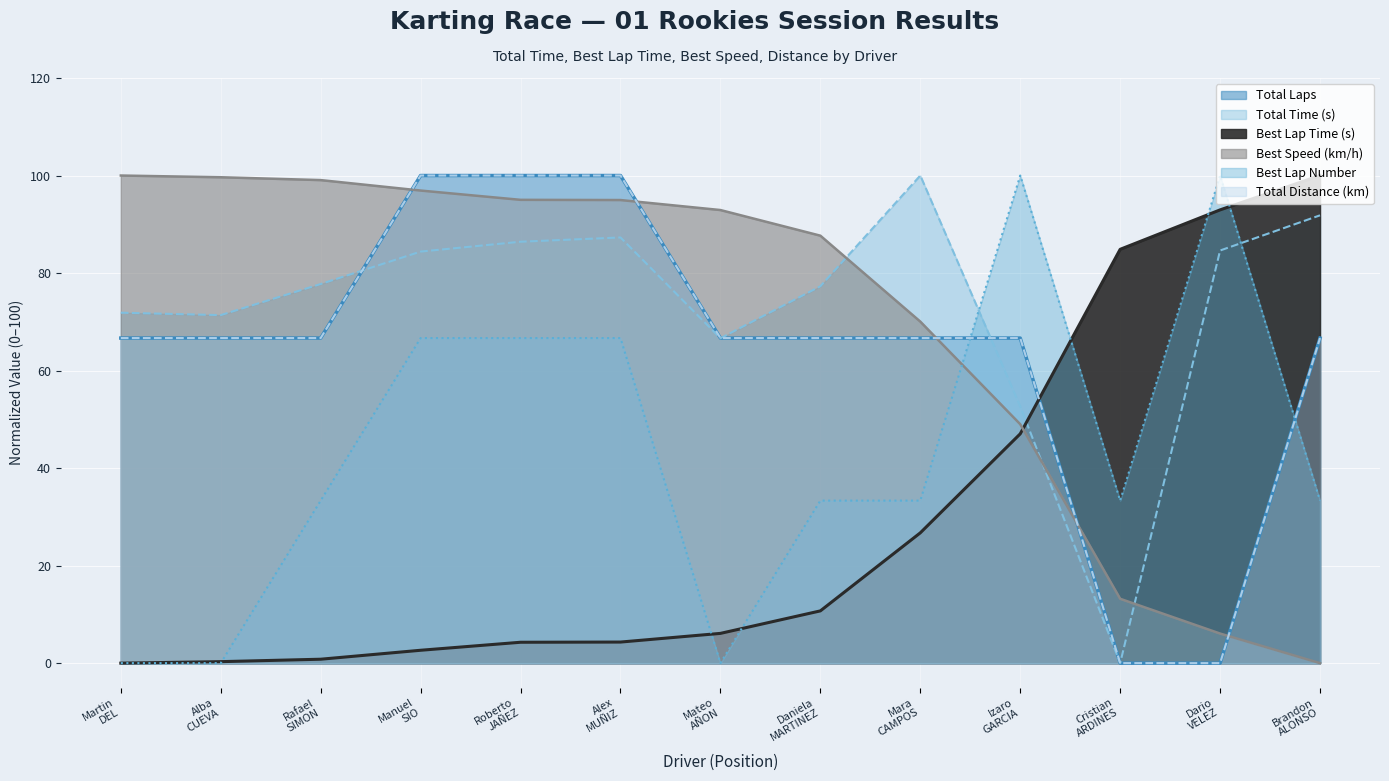

The value of Best Lap Number at Alex MUÑIZ is 104.0. True or false?

False